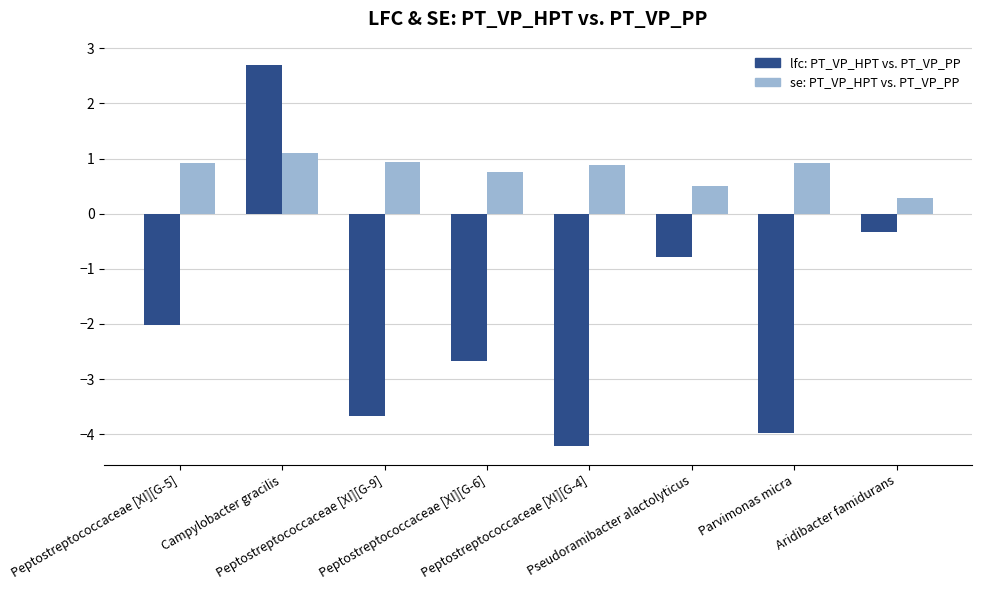

List the series in order of their overall mean, highest first.

se: PT_VP_HPT vs. PT_VP_PP, lfc: PT_VP_HPT vs. PT_VP_PP